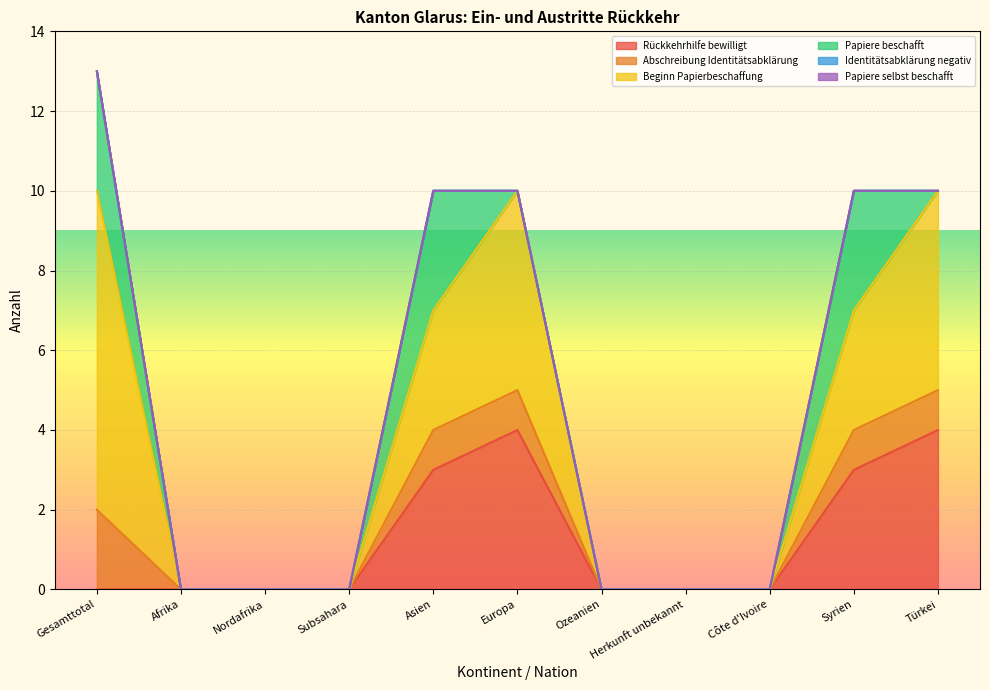

At which category does Beginn Papierbeschaffung reach its first local peak?

Europa